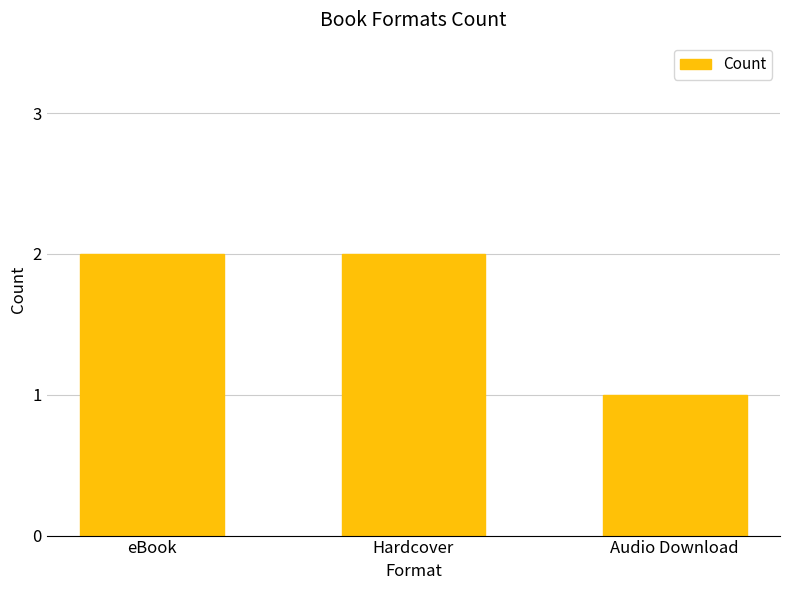

What is the maximum value shown in the chart?

2